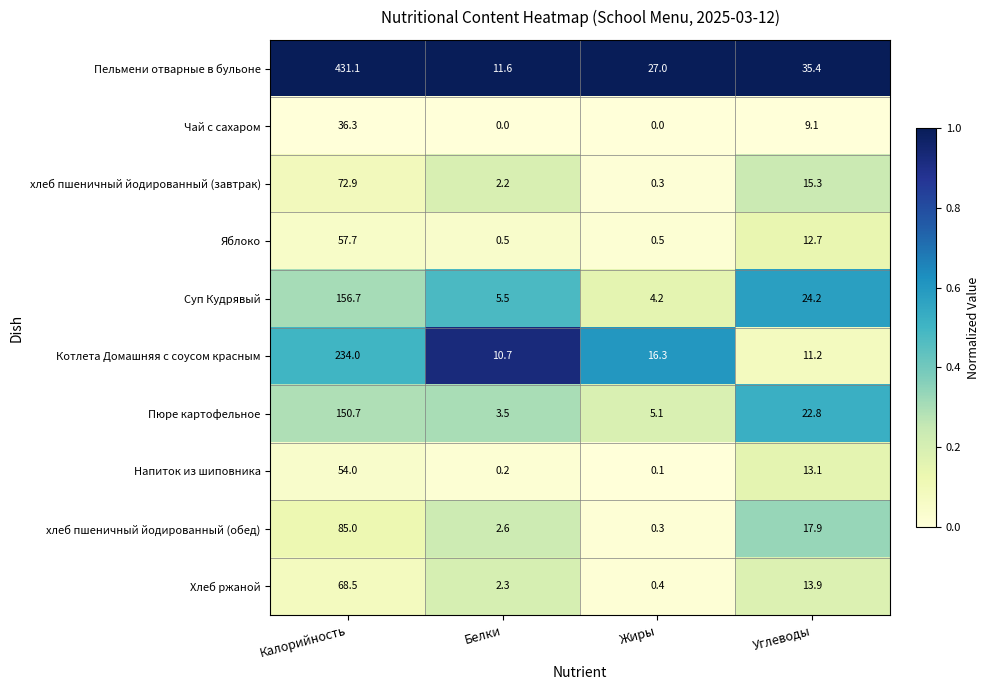

At which label does Хлеб ржаной first exceed 13?

Калорийность